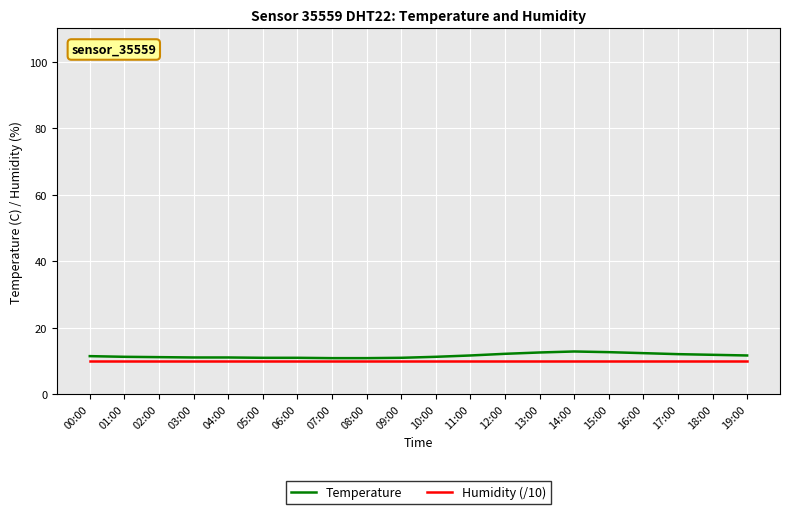

Which series has the widest spread of values?

Temperature